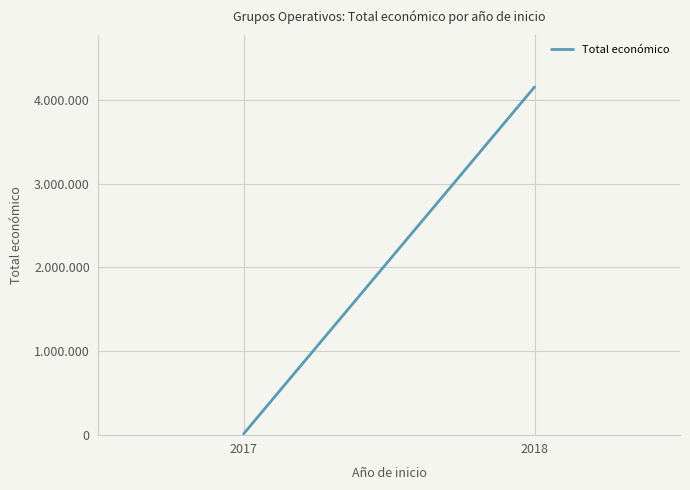

What is the ratio of the value at 2018 to the value at 2017?

461.6